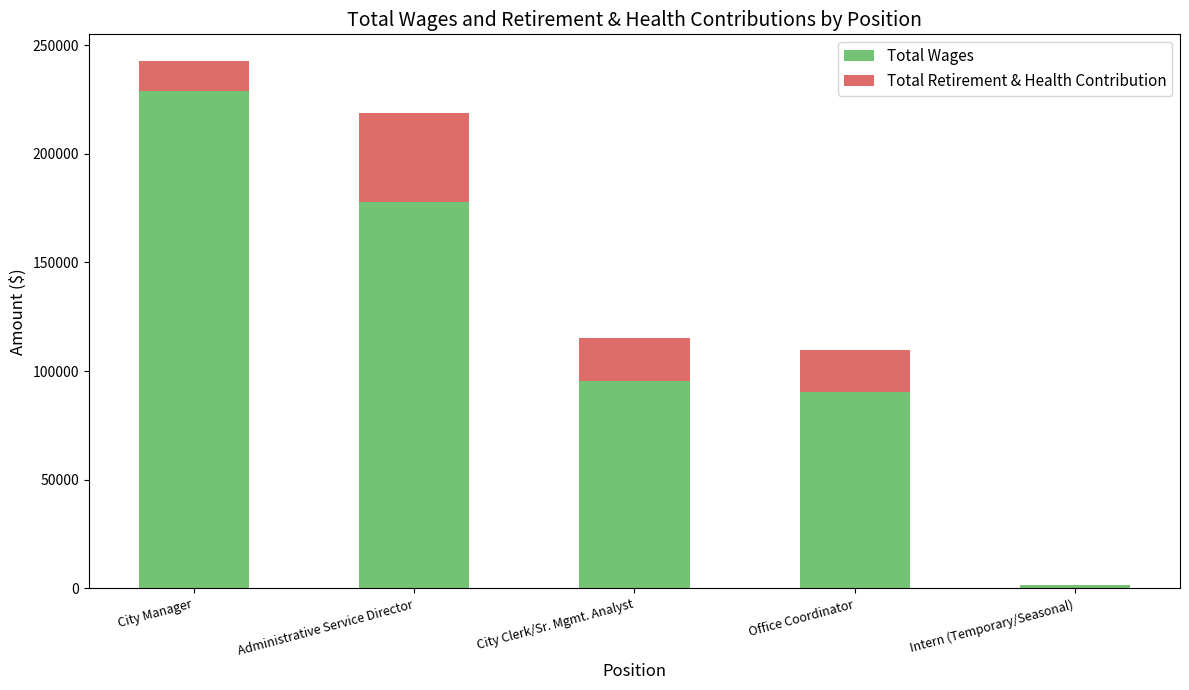

What is the total value across all series at City Manager?

242809